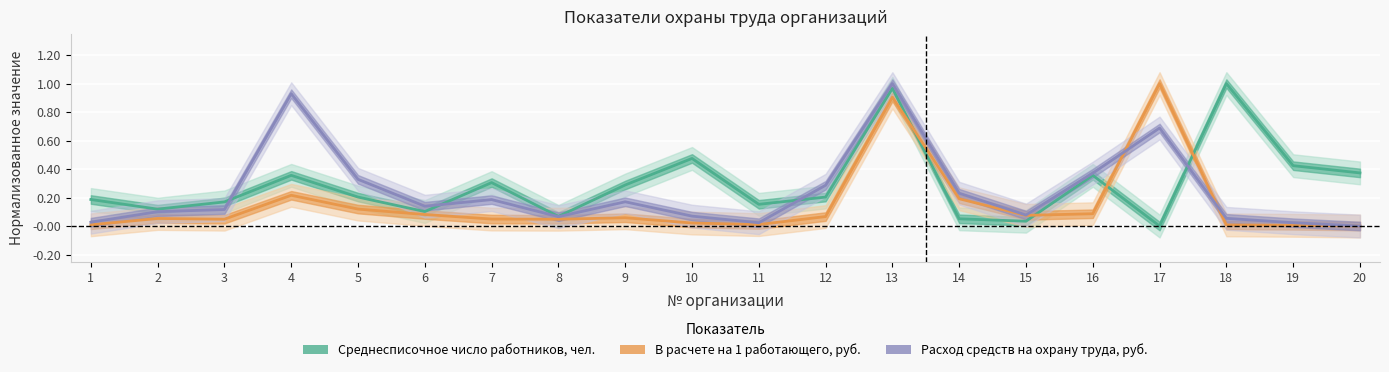

At which category does Среднесписочное число работников, чел. reach its first local peak?

4